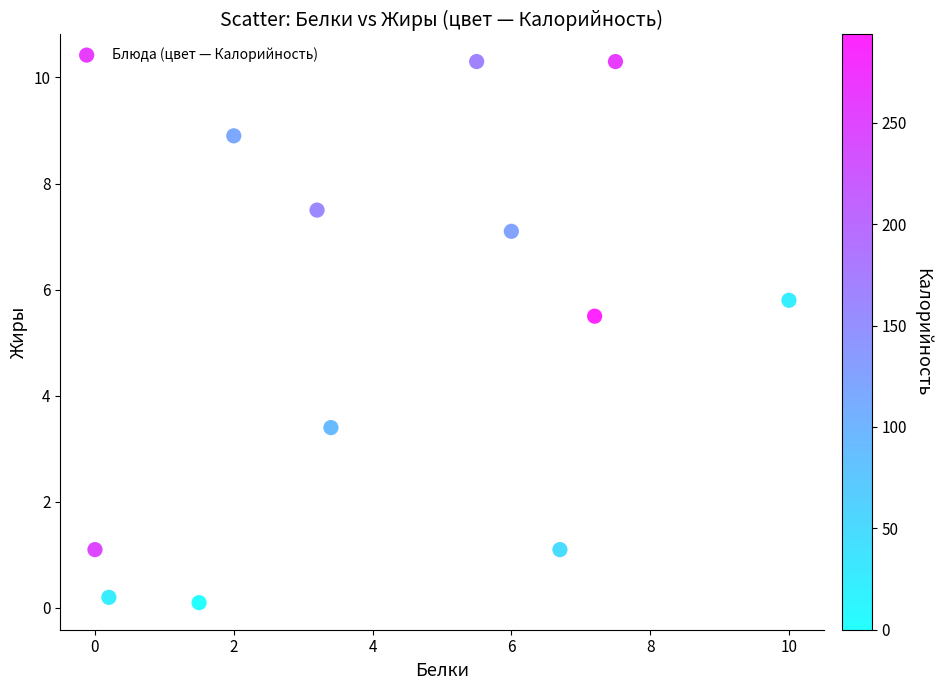

What is the average Y value?

5.1